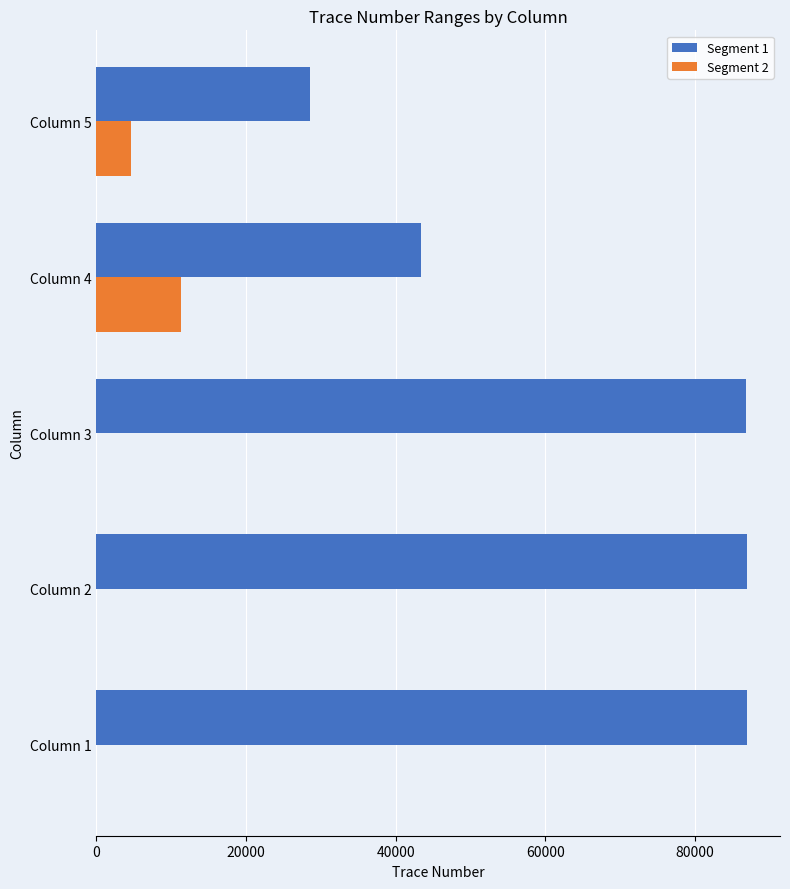

Which series has the largest total across all categories?

Segment 1